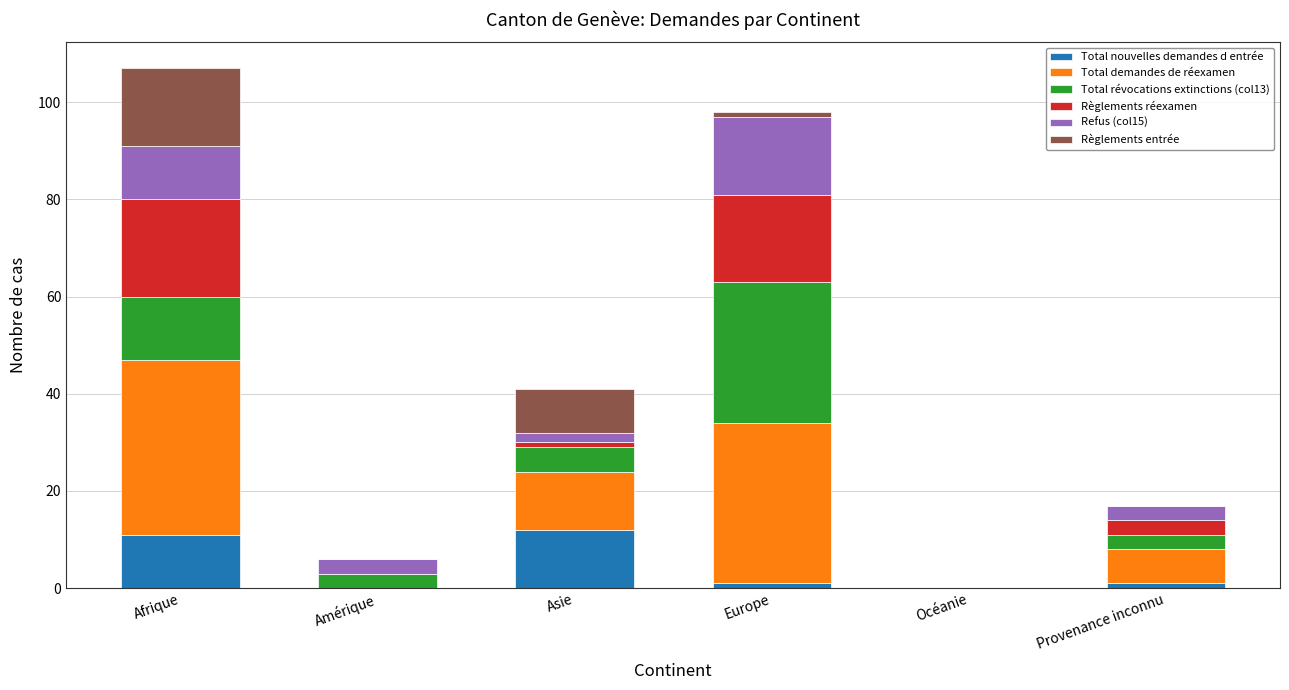

What is the total value across all series at Amérique?

6